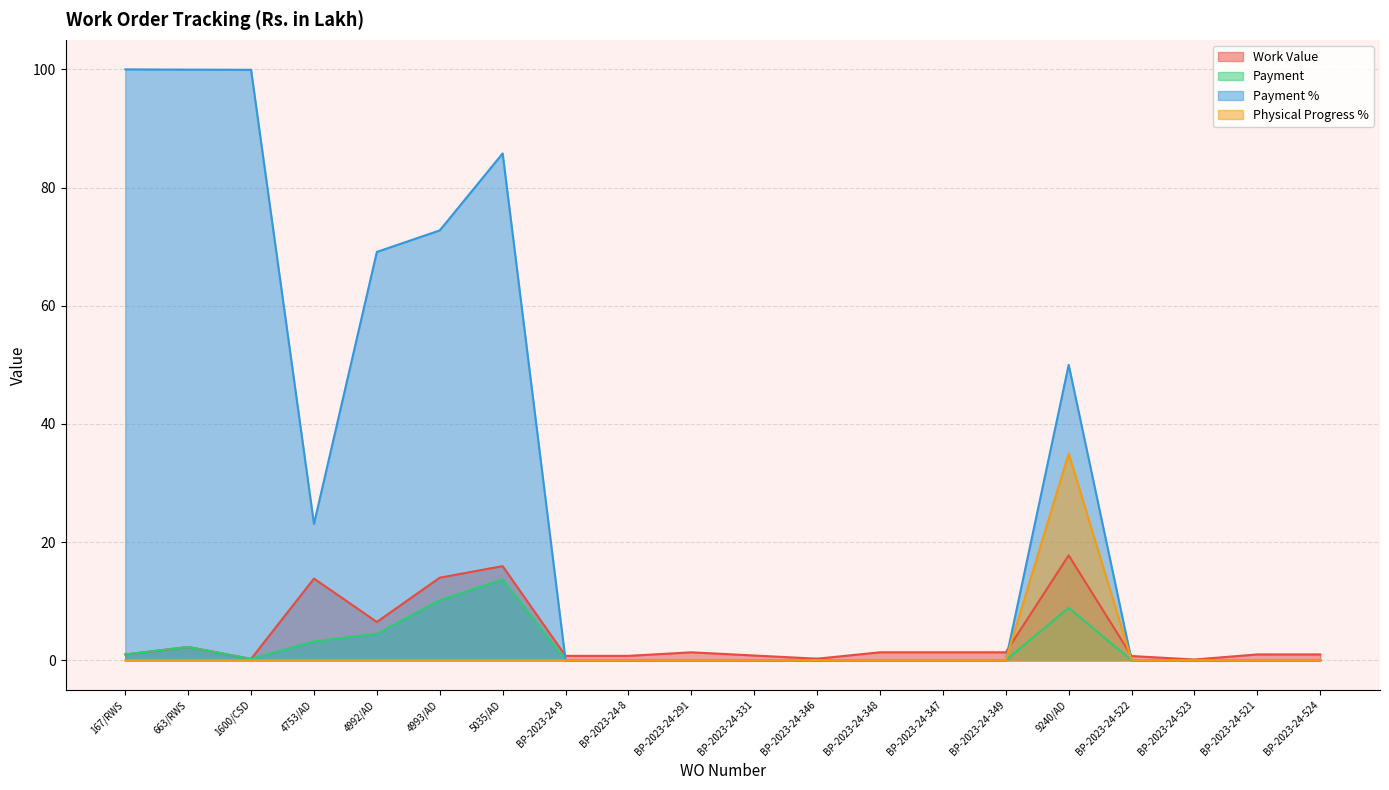

True or false: Payment and Payment % cross at least once.

False